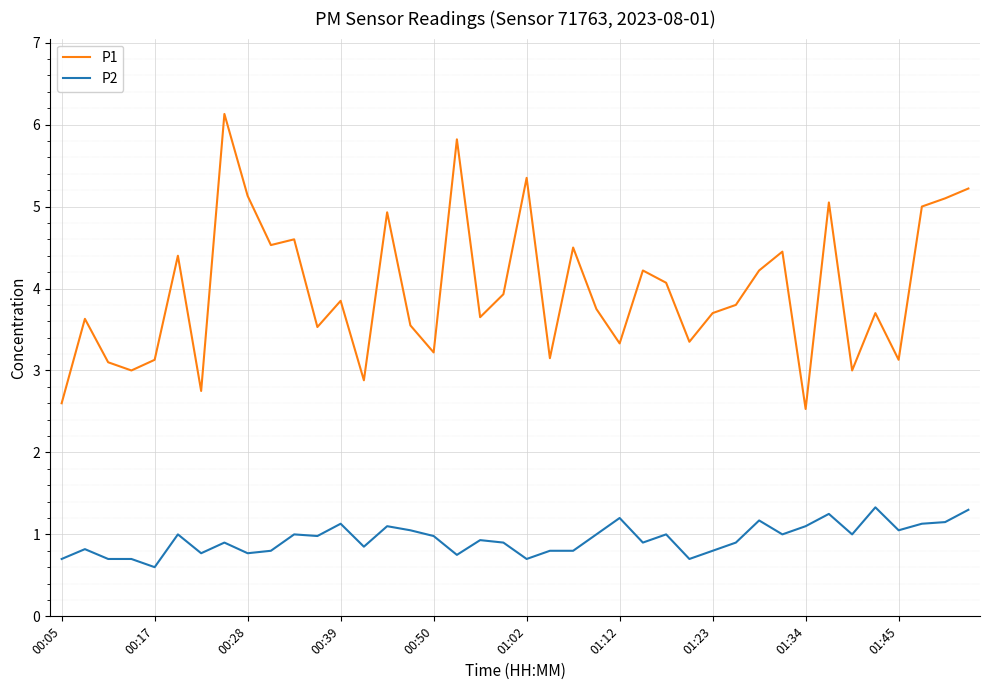

True or false: P1 and P2 intersect in this chart.

False